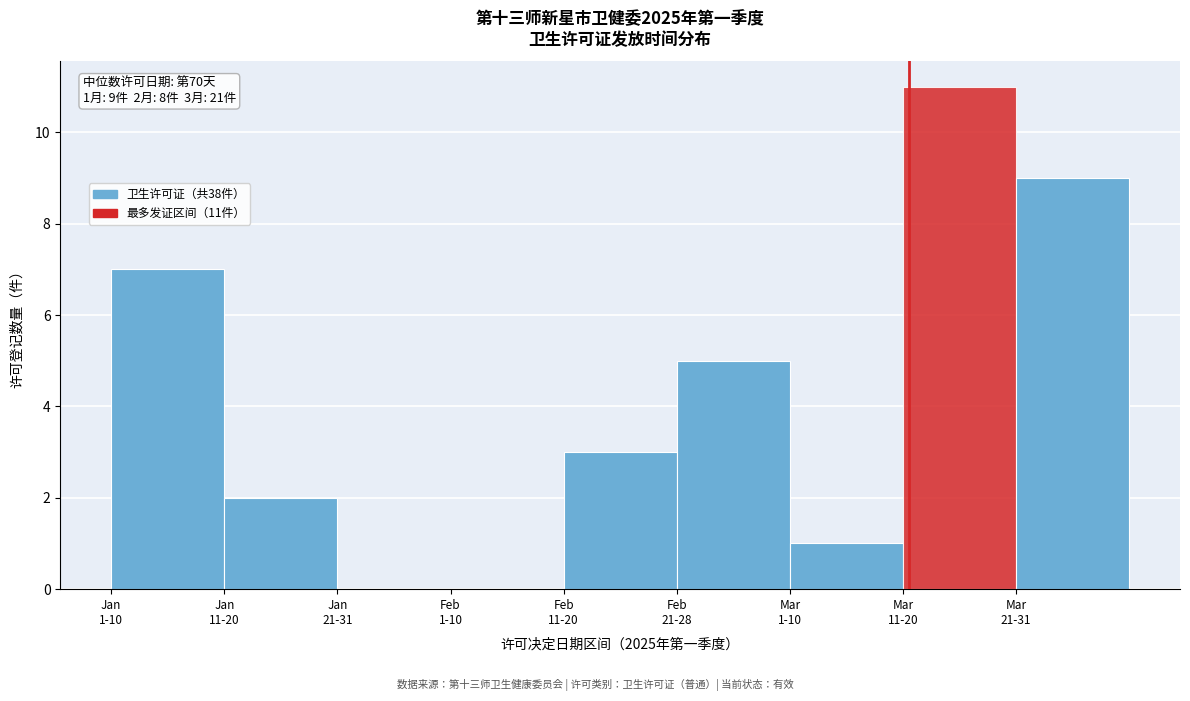

What is the sum of all values?

38